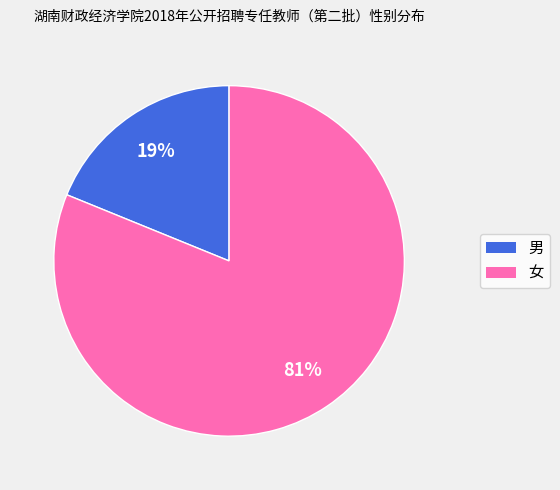

What is the largest slice in the pie chart?

女